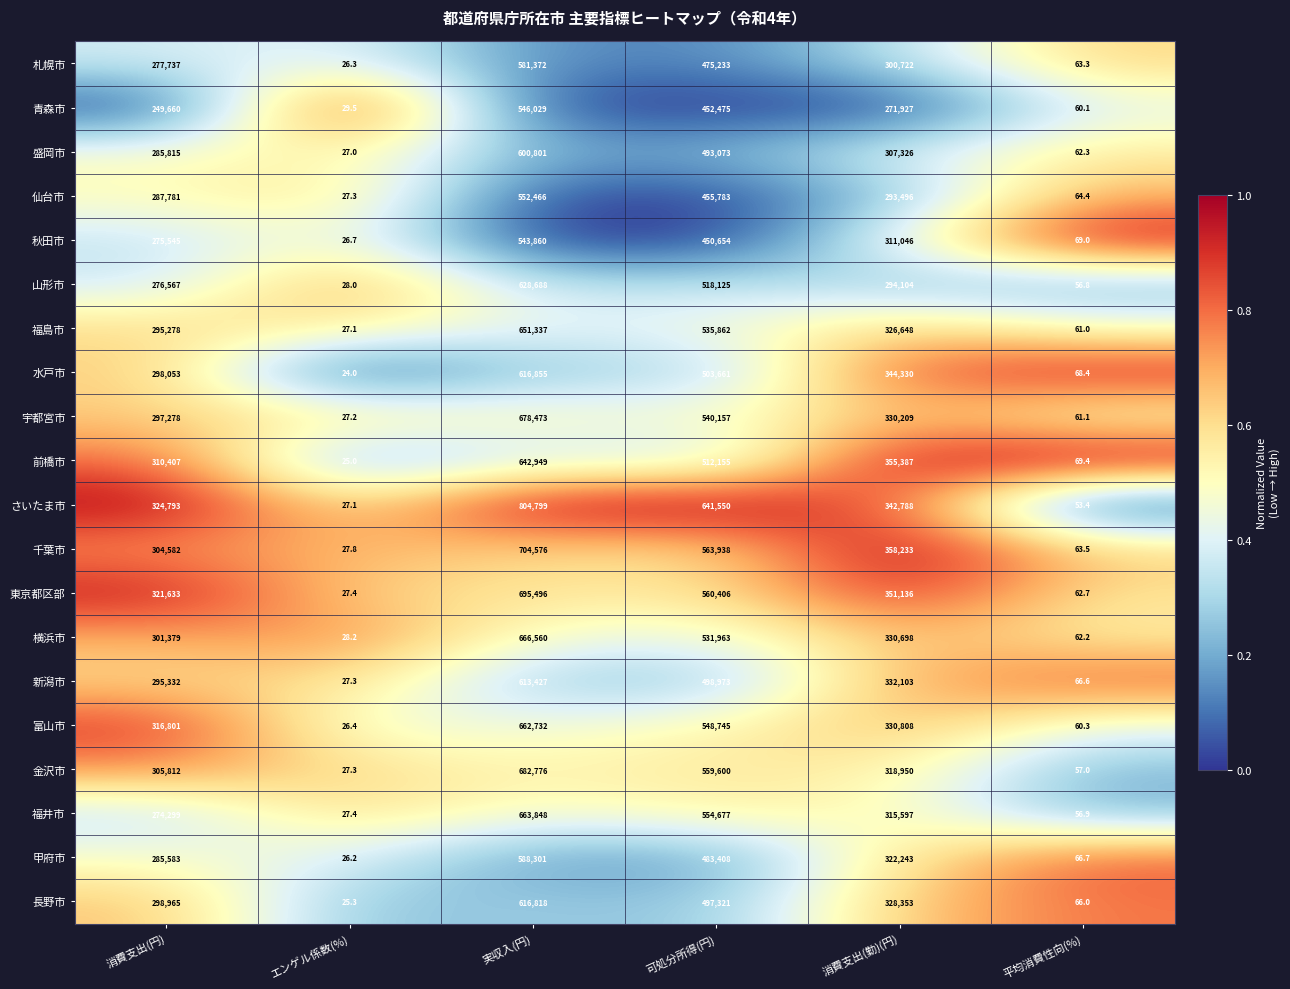

List the series in order of their peak value, lowest first.

秋田市, 青森市, 仙台市, 札幌市, 甲府市, 盛岡市, 新潟市, 長野市, 水戸市, 山形市, 前橋市, 福島市, 富山市, 福井市, 横浜市, 宇都宮市, 金沢市, 東京都区部, 千葉市, さいたま市